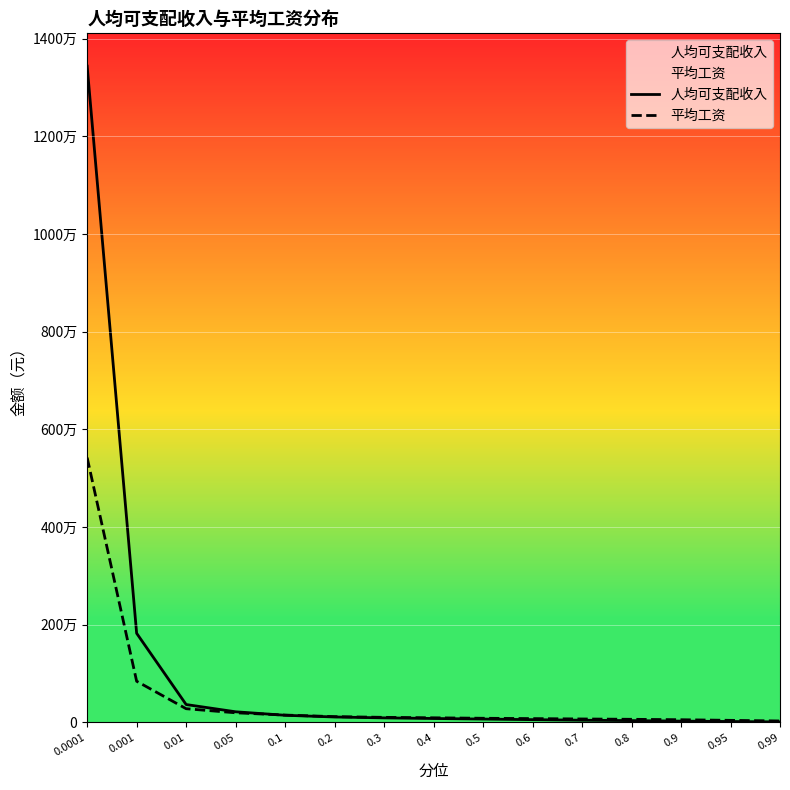

What is the sum of the 平均工资 values at 0.001 and 0.05?

1031581